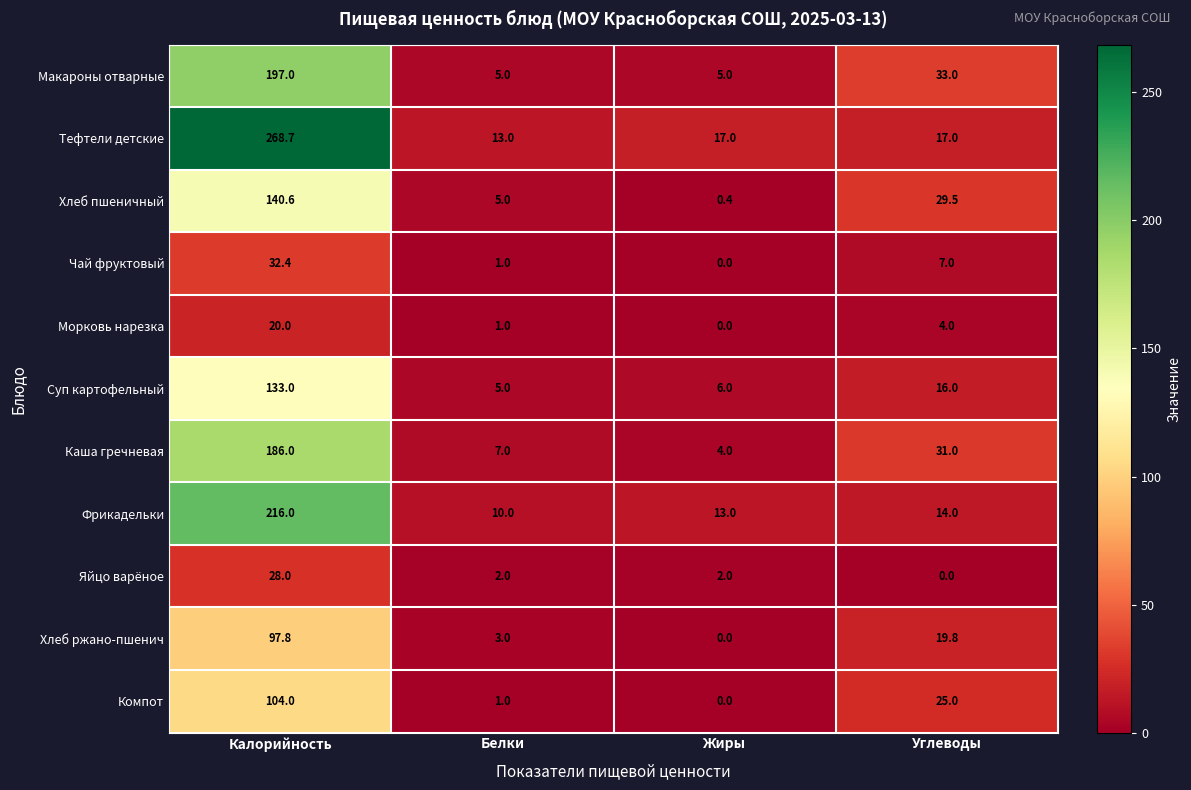

Where is Морковь нарезка nearest to the value 10?

Углеводы